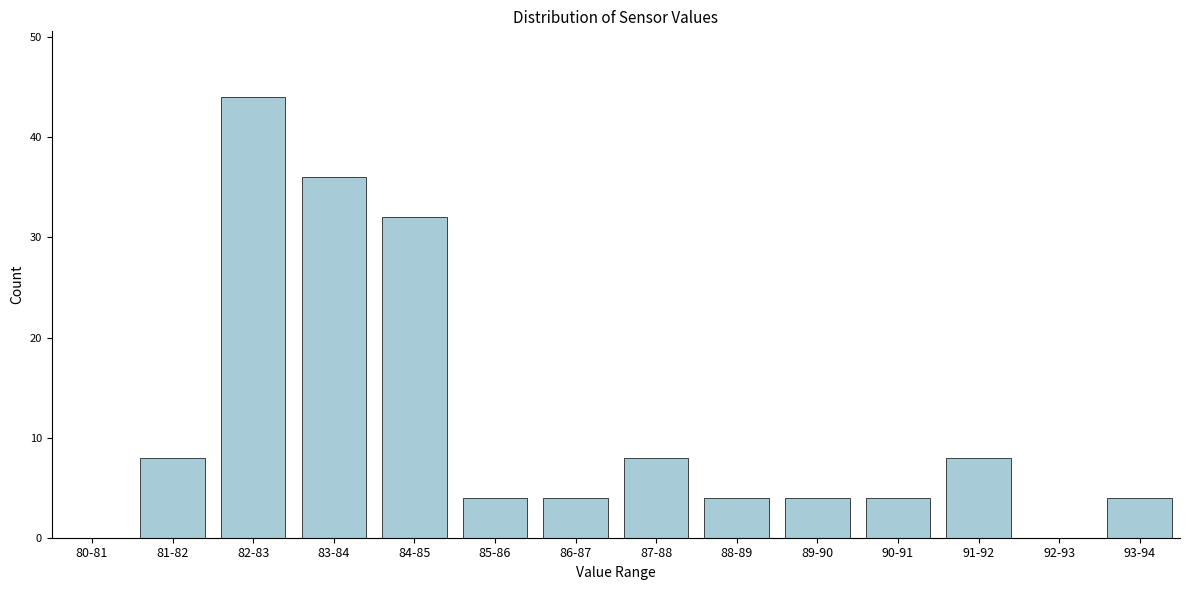

Reading left to right, extract all data points from this chart.

80-81=0	81-82=8	82-83=44	83-84=36	84-85=32	85-86=4	86-87=4	87-88=8	88-89=4	89-90=4	90-91=4	91-92=8	92-93=0	93-94=4